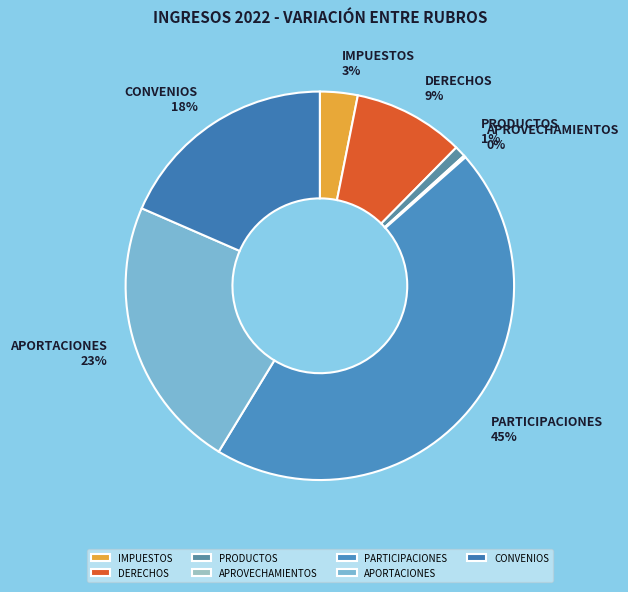

True or false: DERECHOS accounts for 9% of the total.

True